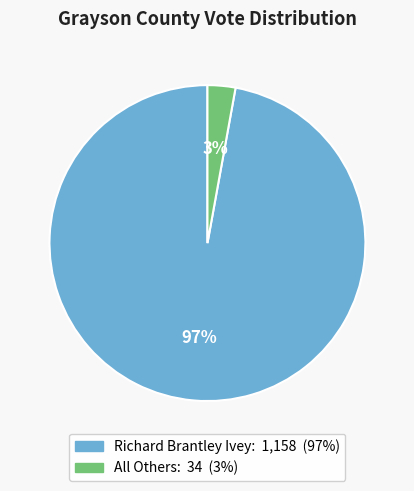

What percentage is the All Others slice, to the nearest percent?

3%